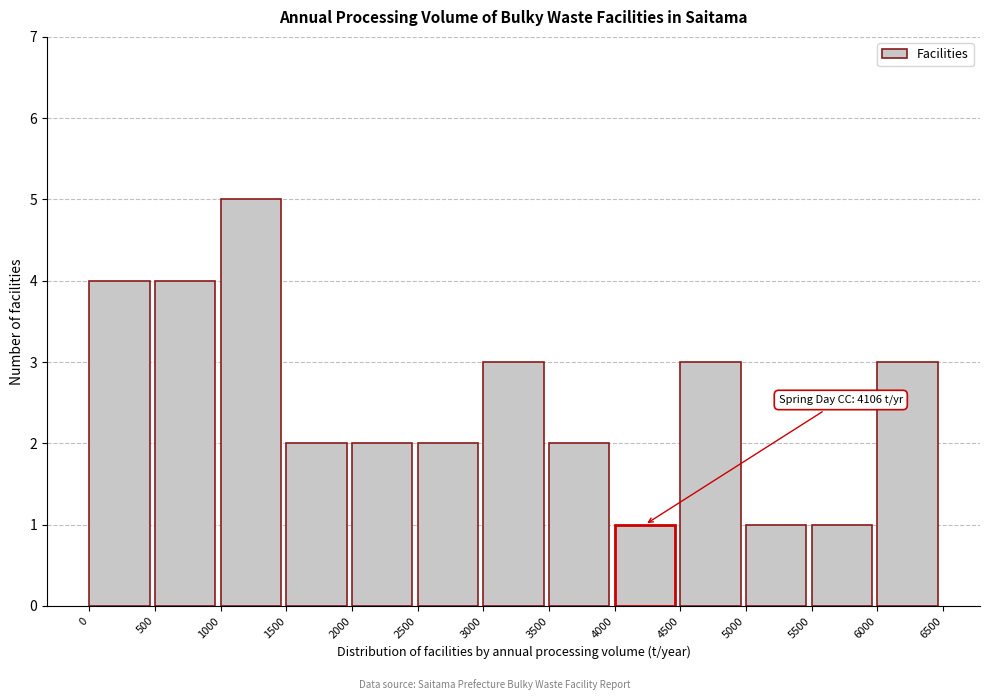

Over which range of the x-axis is the bar tallest?

1000 to 1500